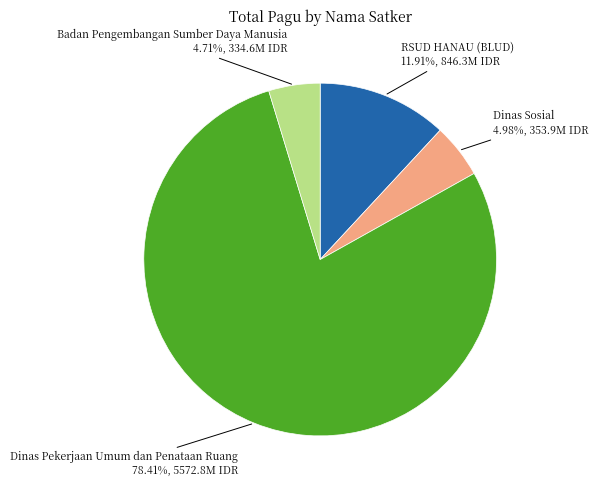

How many slices are in this pie chart?

4